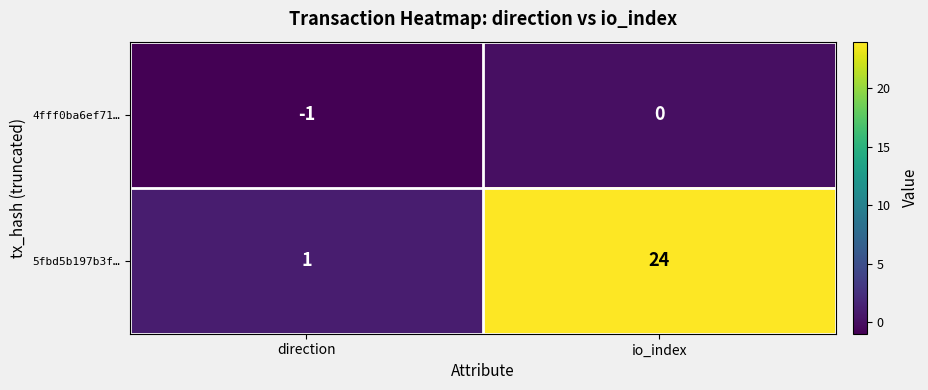

True or false: 5fbd5b197b3f… has a value of 10 at io_index.

False